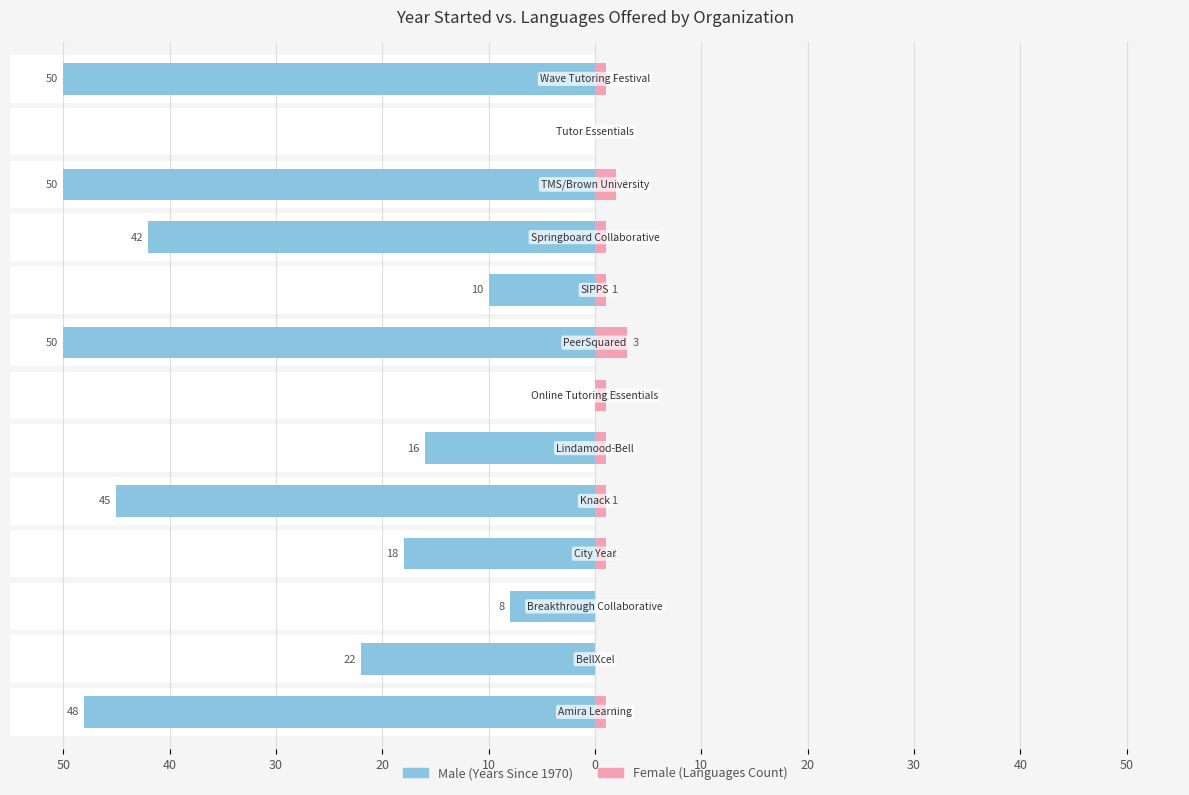

Is the value of Male at 20 greater than the value of Female at 40?

Yes